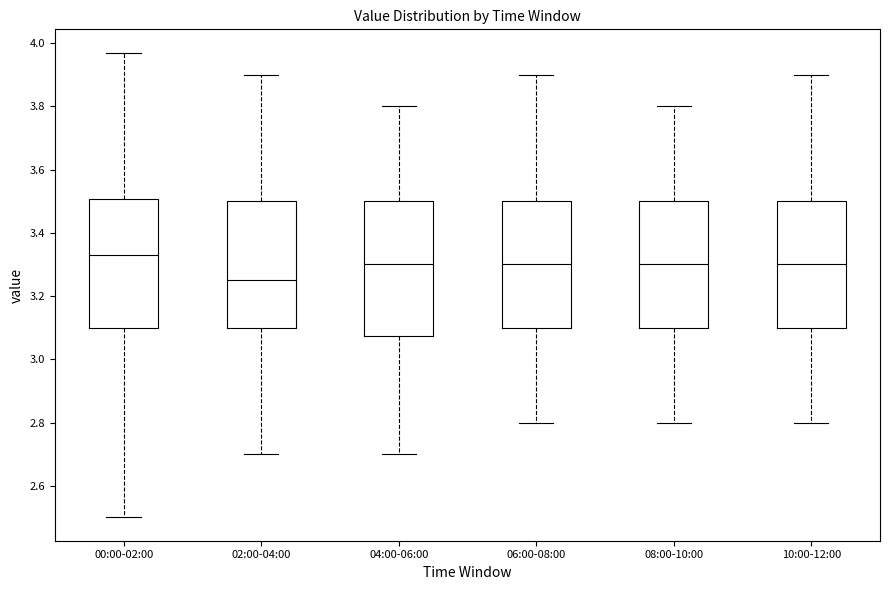

Which box's median line is the highest?

00:00-02:00